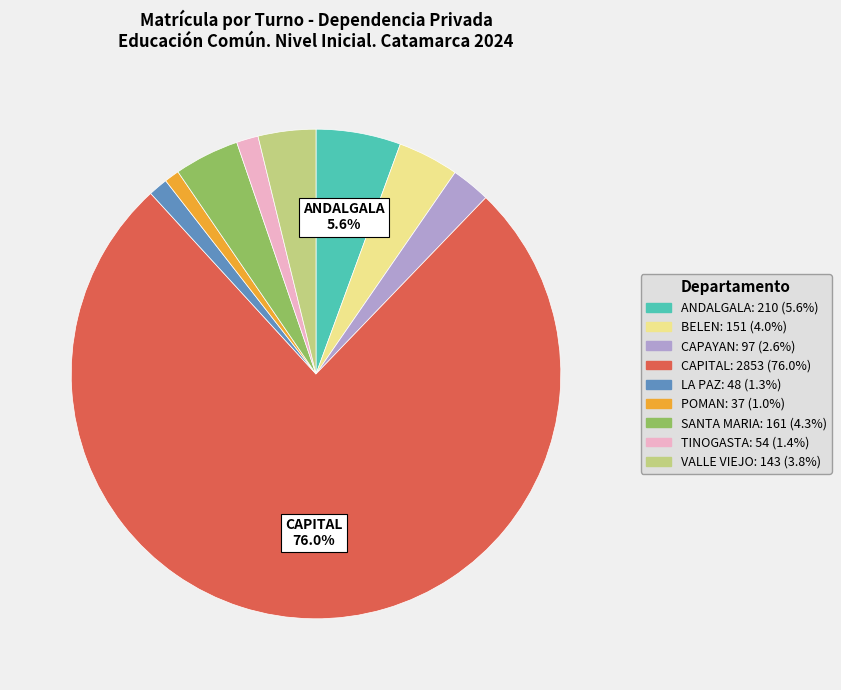

Is there a majority slice in this chart?

Yes